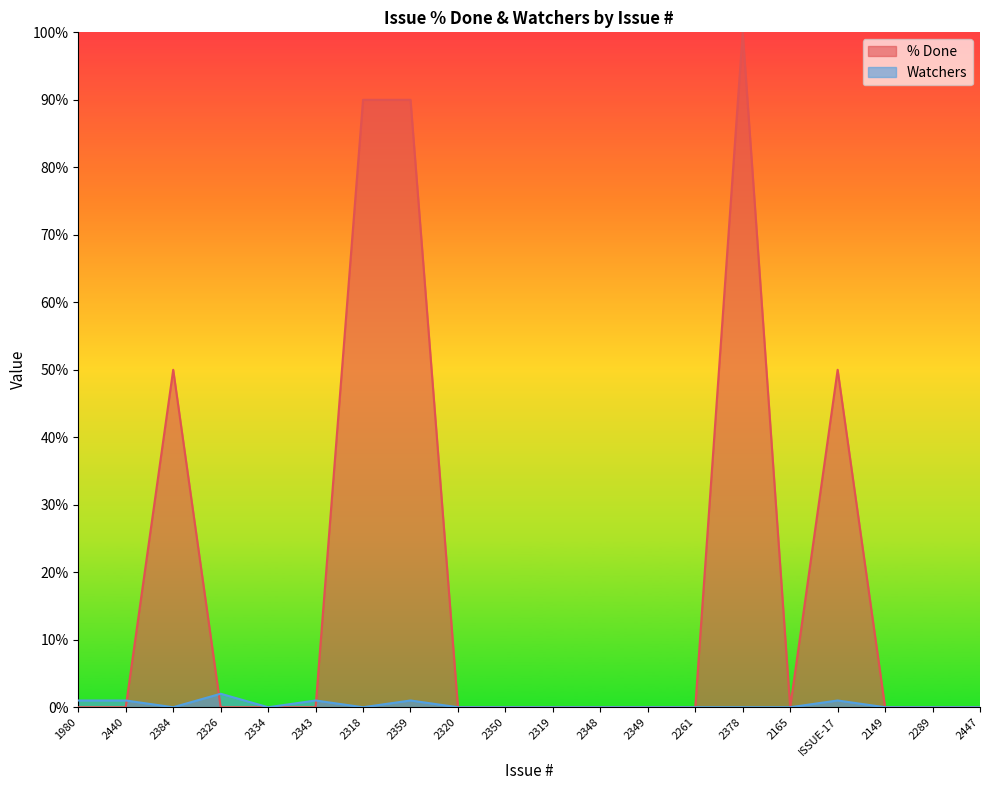

What position from the right is 2447?

1